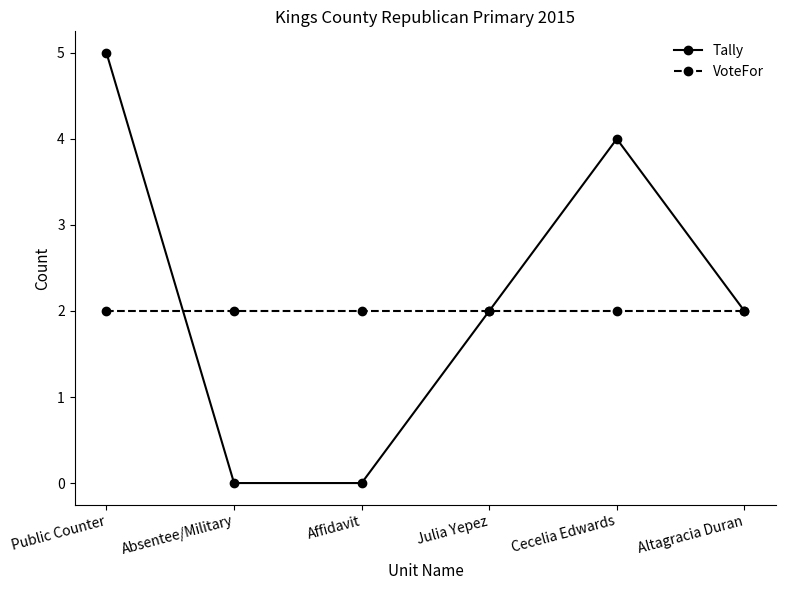

What is the total value across all series at Public Counter?

7